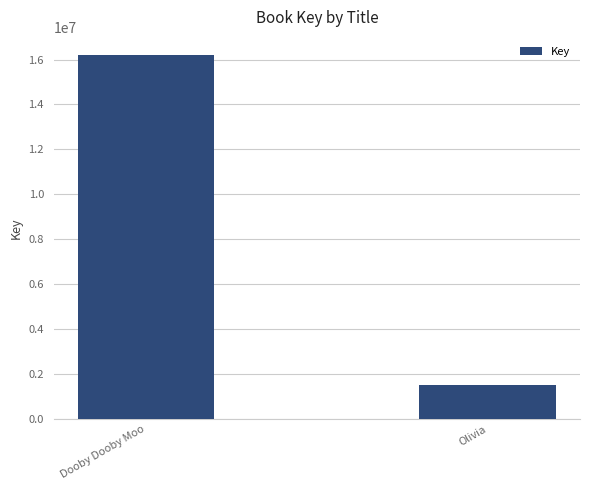

What is the minimum value shown in the chart?

1498611